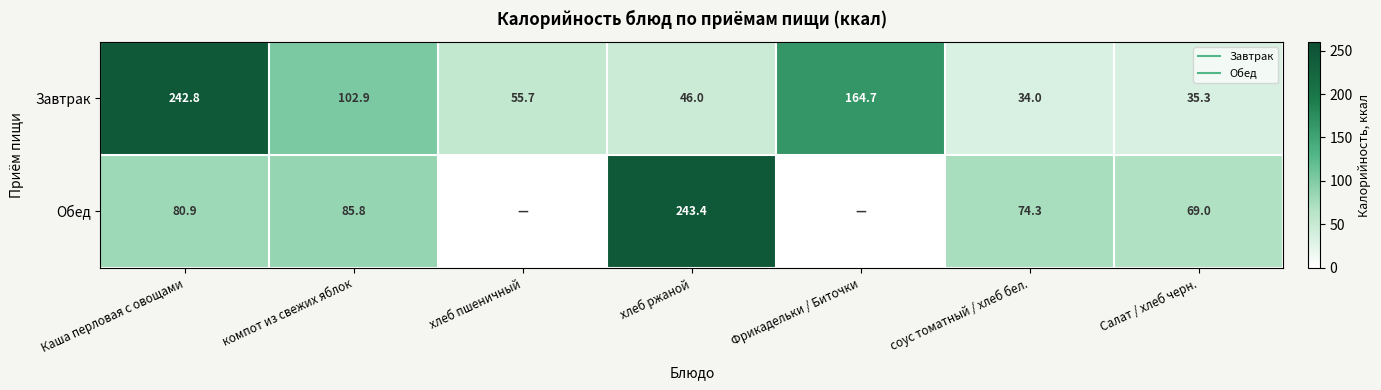

Is it true that Завтрак equals 33.1 at компот из свежих яблок?

False